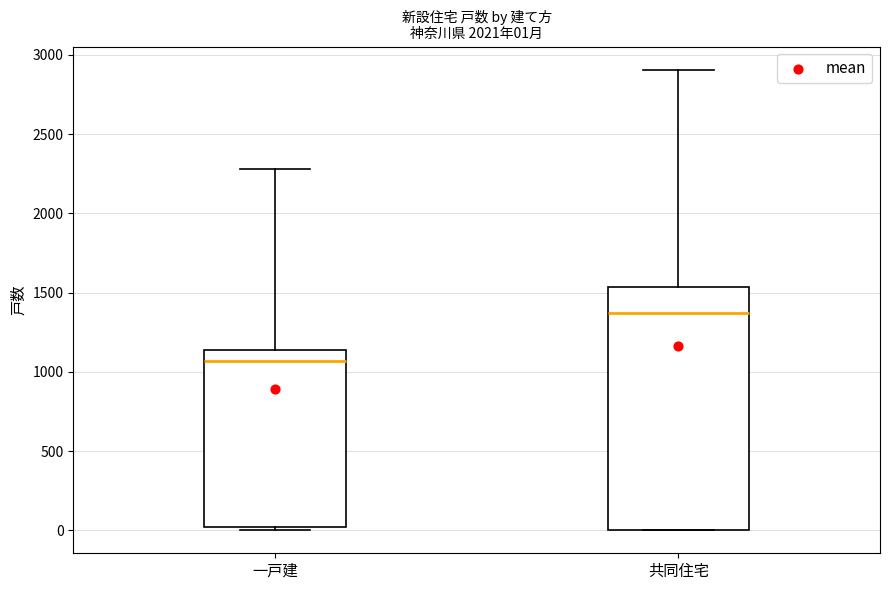

Which box is the tallest, from its lower edge to its upper edge?

共同住宅